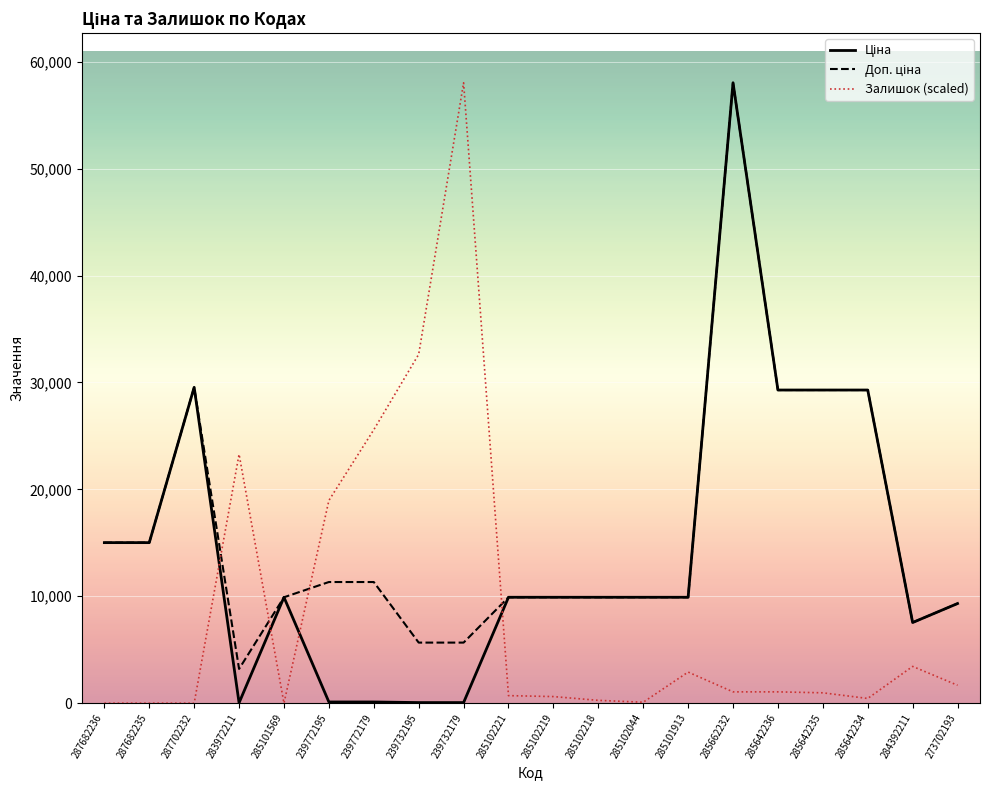

What position from the left is 285642234?

18